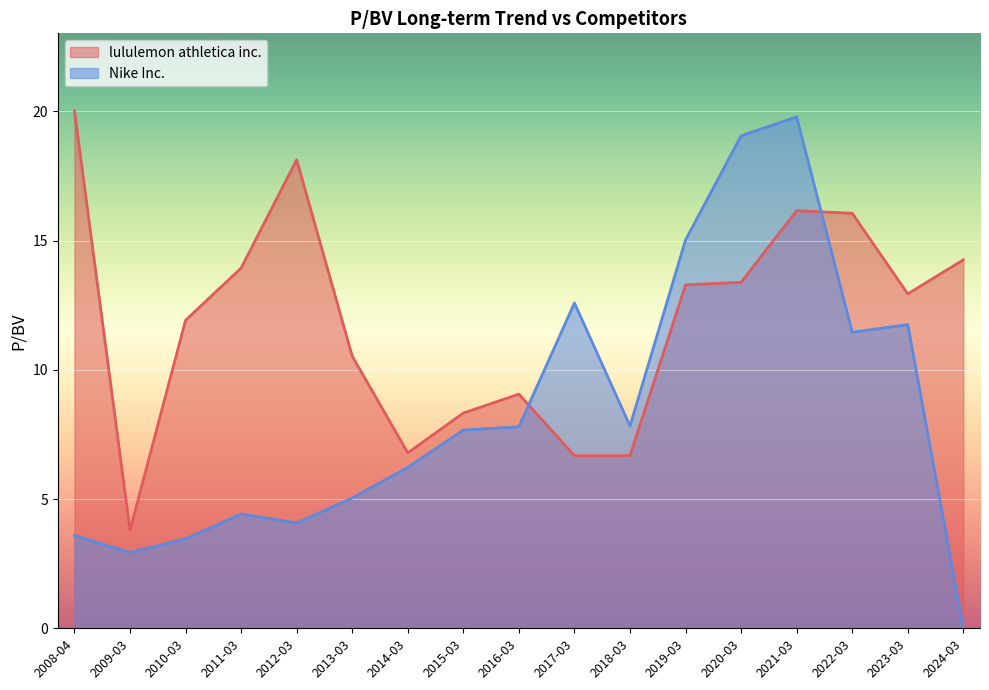

How many interior local valleys does the lululemon athletica inc. series have?

3